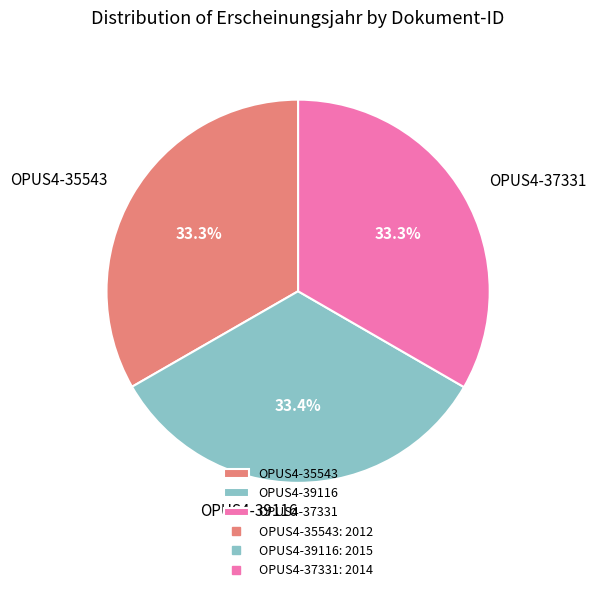

How many segments does this pie chart have?

3